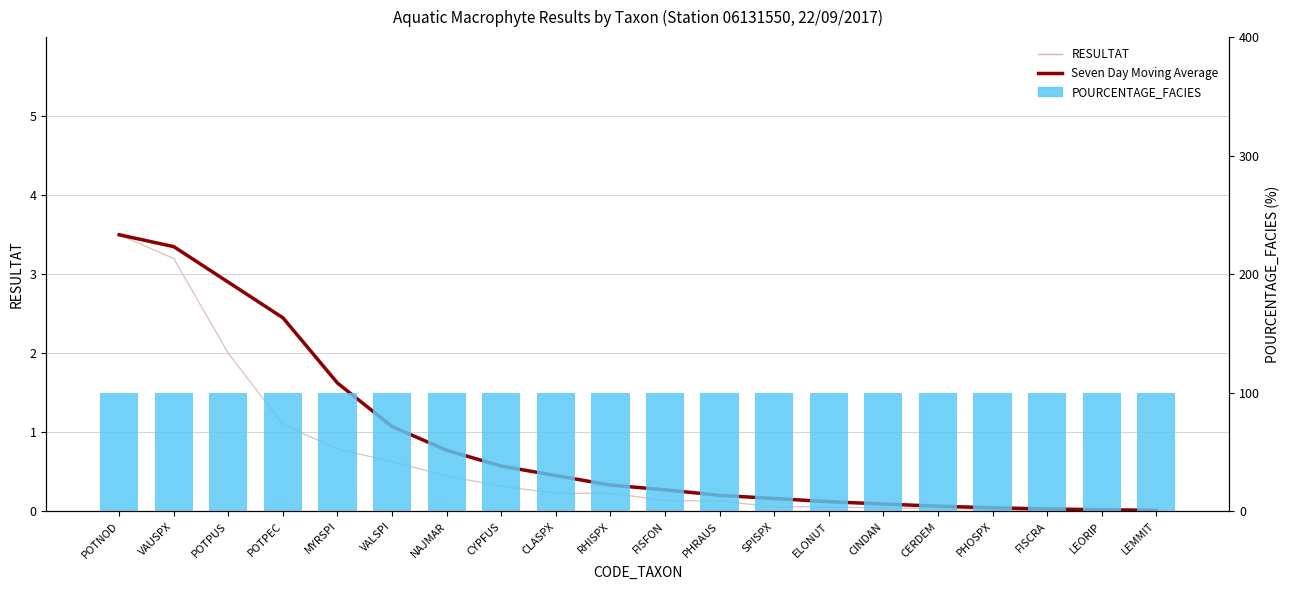

What is the value of the POURCENTAGE_FACIES bar at the 4th from the left?

100.0